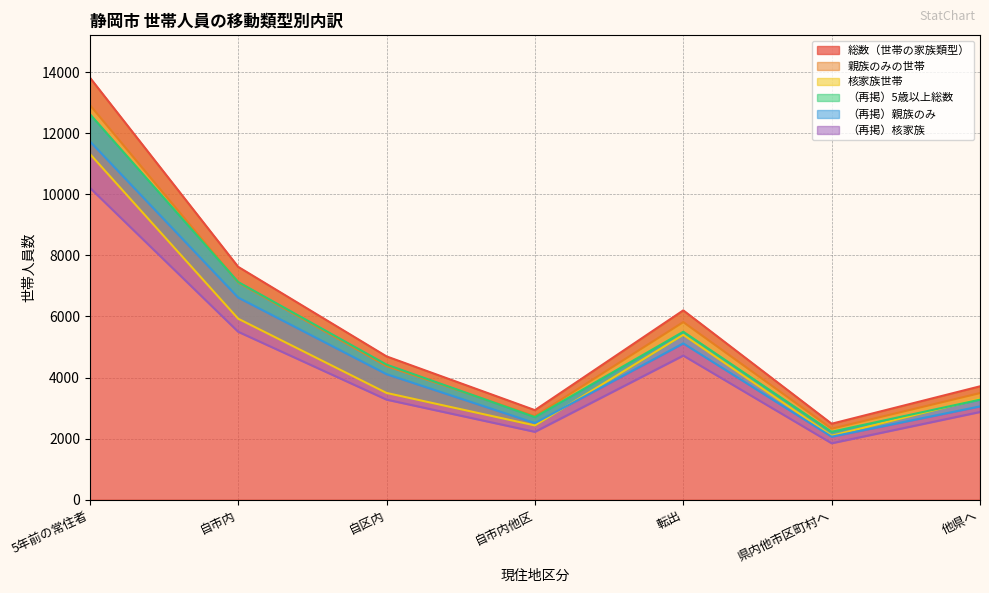

What is the total value across all series at 県内他市区町村へ?

13041